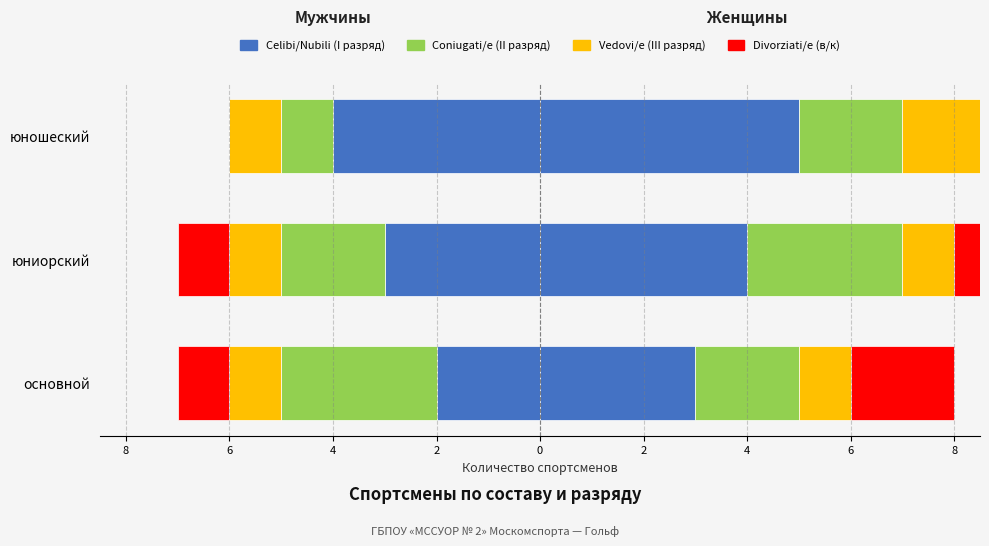

Which series changed the most between 8 and 4?

Celibi/Nubili (I разряд)